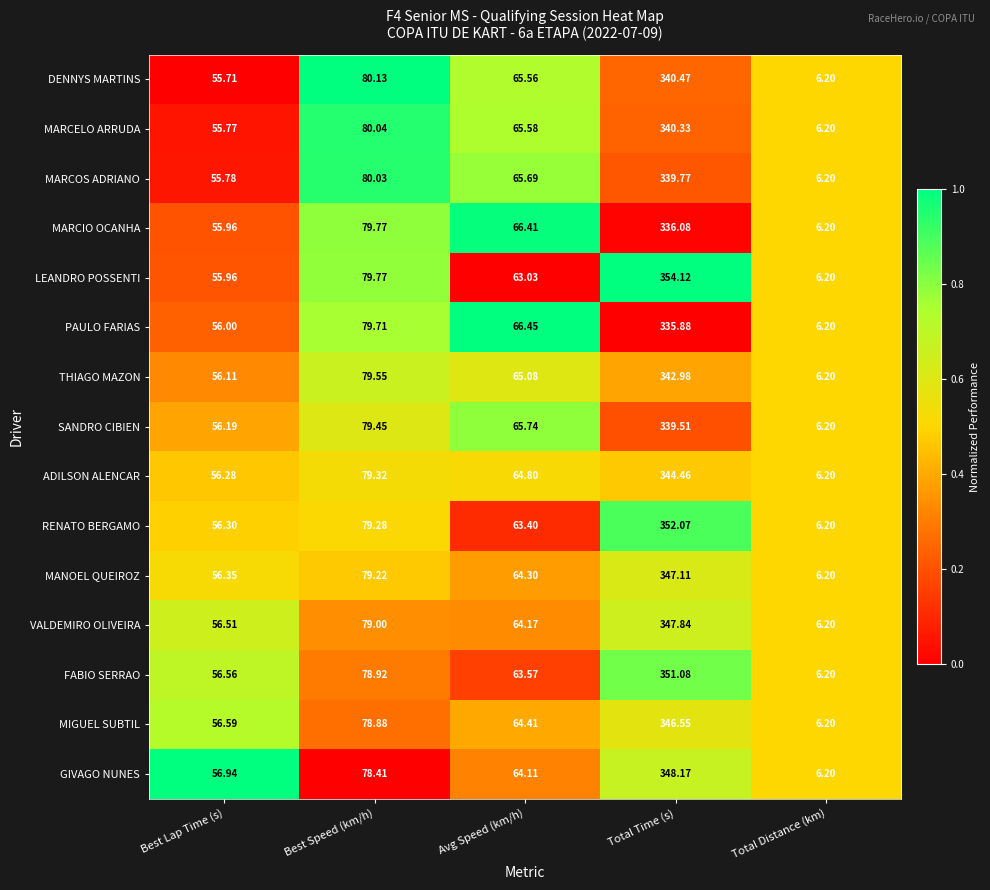

Rank the series by their maximum value, from lowest to highest.

PAULO FARIAS, MARCIO OCANHA, SANDRO CIBIEN, MARCOS ADRIANO, MARCELO ARRUDA, DENNYS MARTINS, THIAGO MAZON, ADILSON ALENCAR, MIGUEL SUBTIL, MANOEL QUEIROZ, VALDEMIRO OLIVEIRA, GIVAGO NUNES, FABIO SERRAO, RENATO BERGAMO, LEANDRO POSSENTI